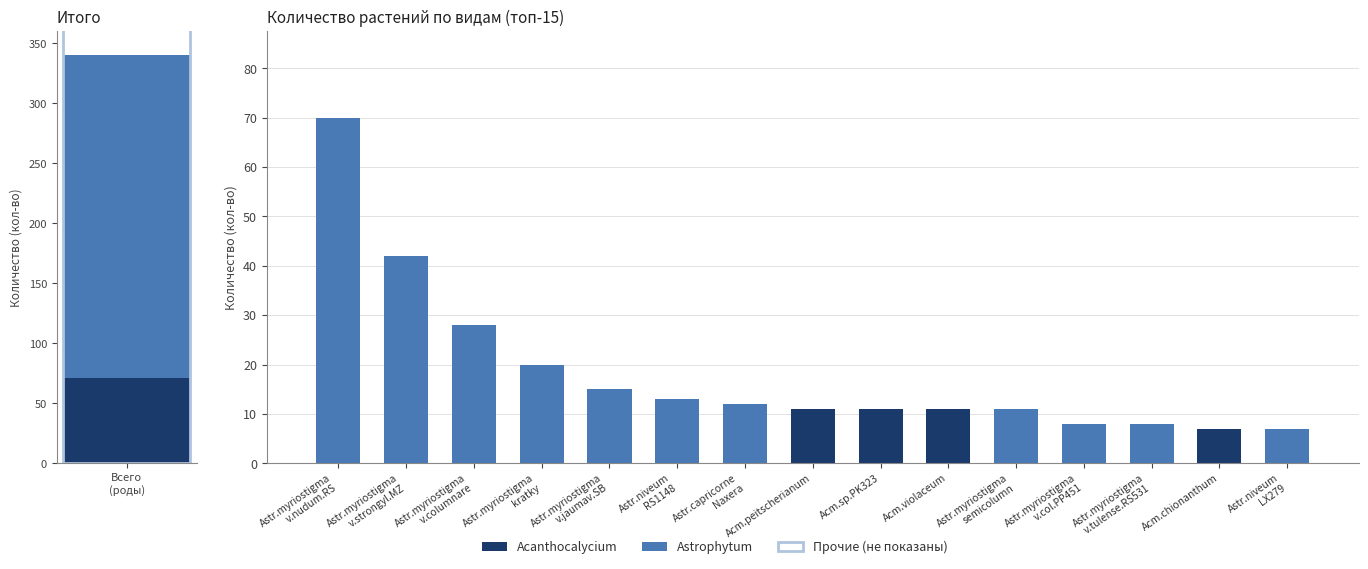

Rank the series by their average value, from highest to lowest.

Astrophytum, Acanthocalycium